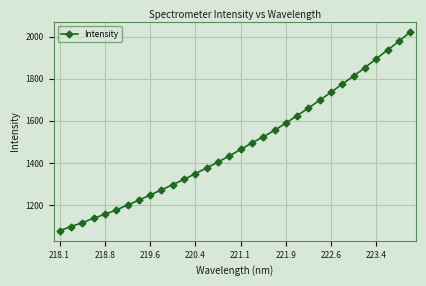

What is the minimum value shown in the chart?

1076.9